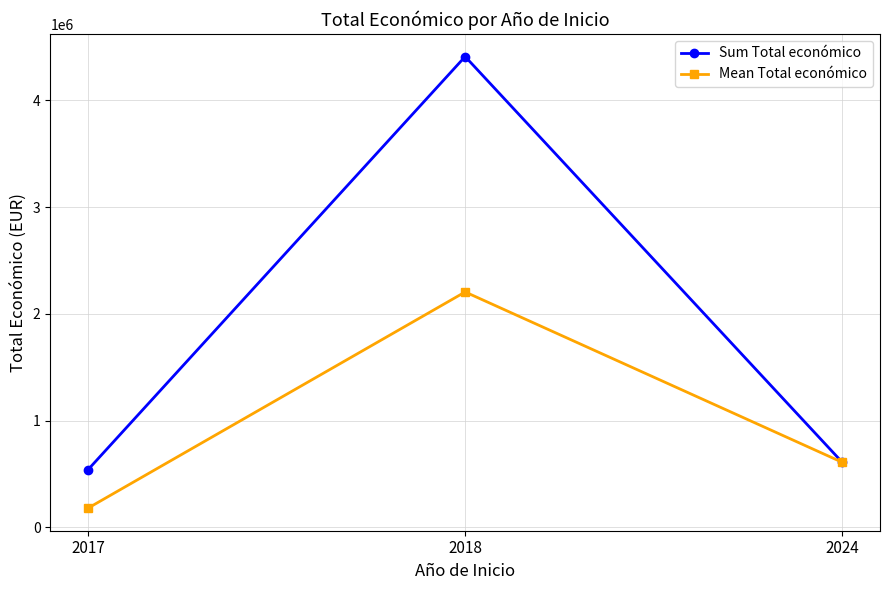

How many series are shown in this chart?

2